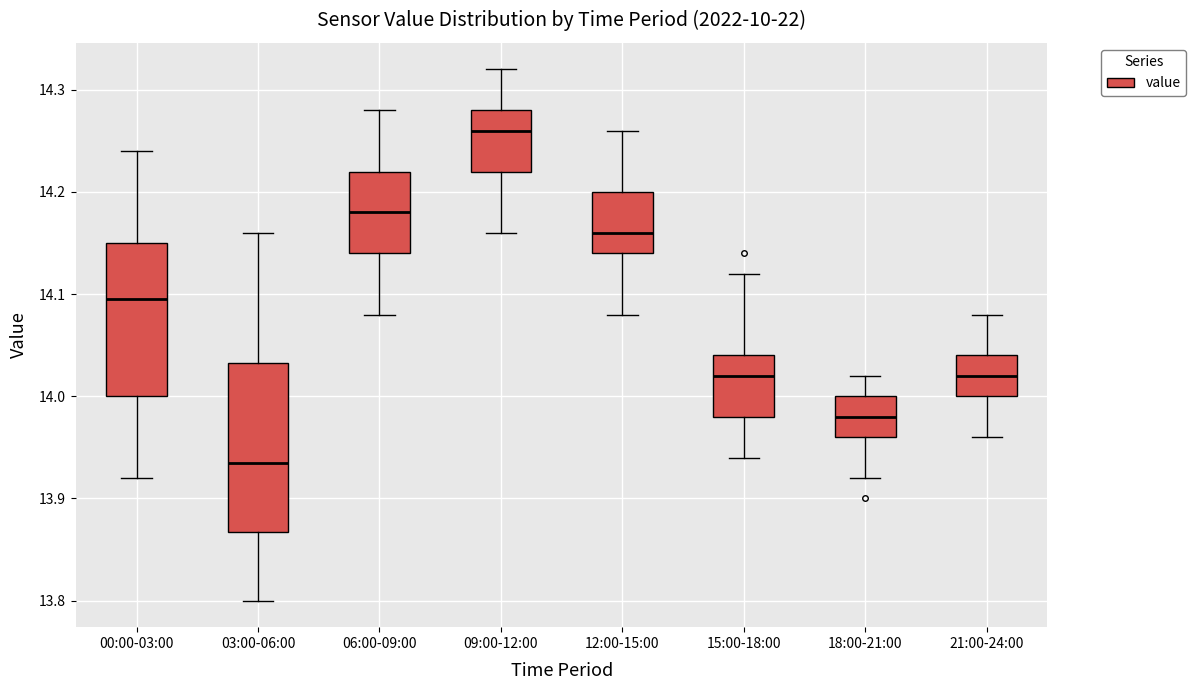

Comparing the boxes themselves (not the whiskers), which one is the tallest?

03:00-06:00